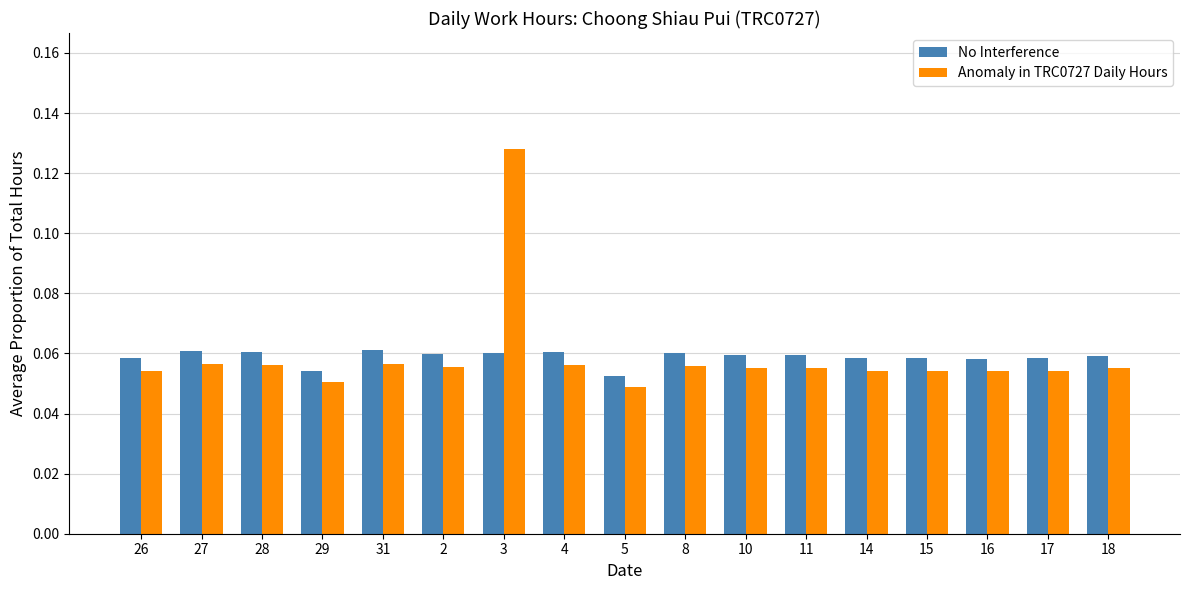

Count the Anomaly in TRC0727 Daily Hours values in the range 0 to 1.

17